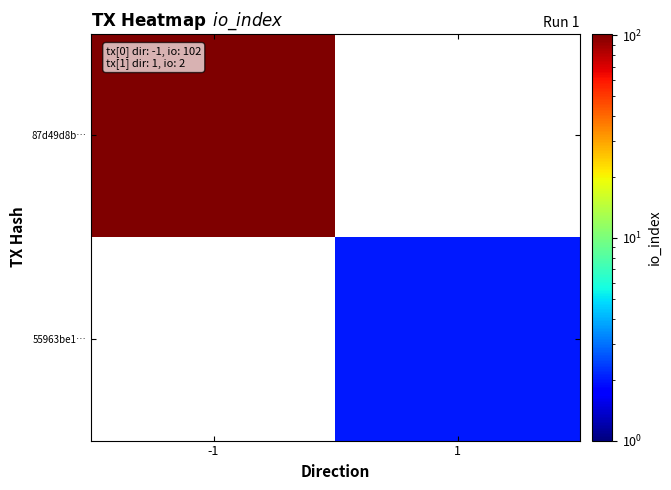

What is the smallest value displayed?

2.0